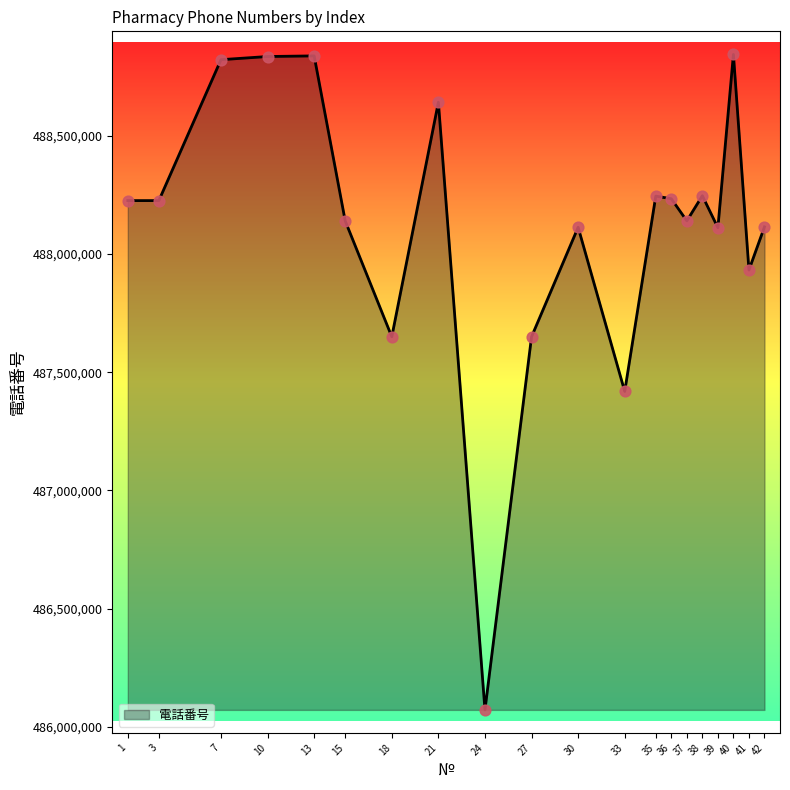

Approximately how many times larger is the value at 21 compared to 1?

1.0